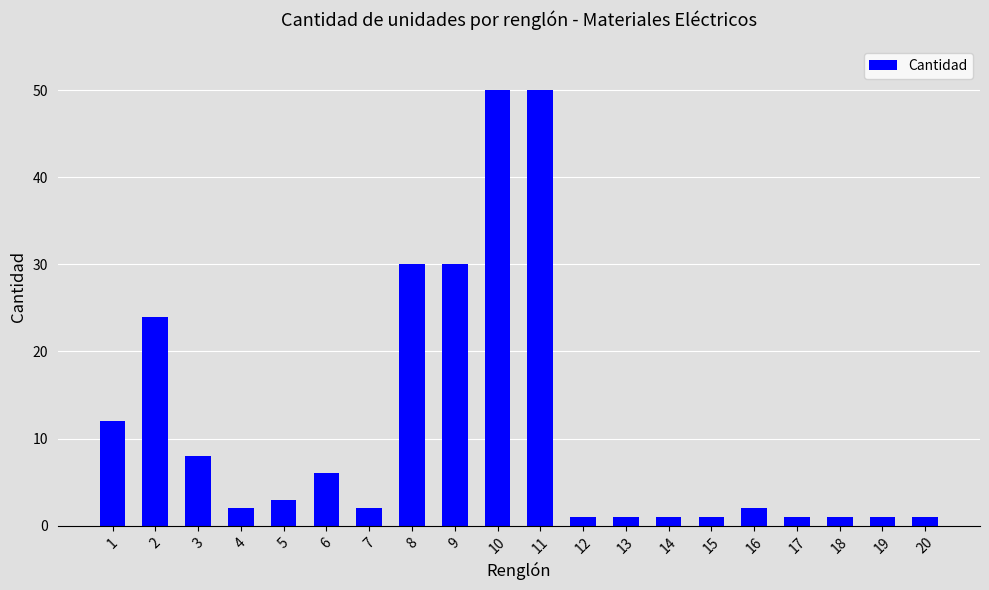

How many bars are there in total?

20